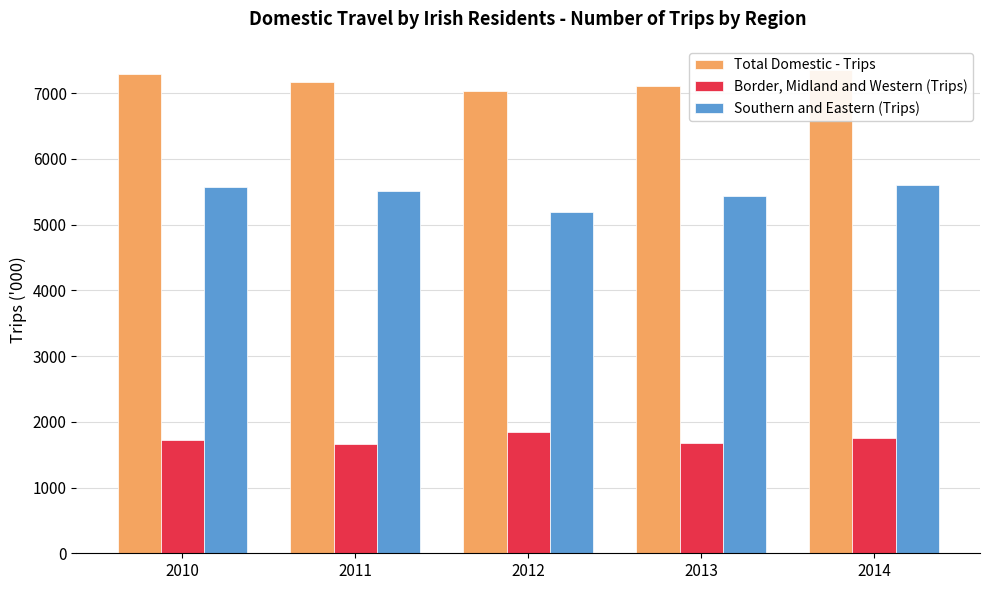

How many data points in Border, Midland and Western (Trips) are less than 1727?

2